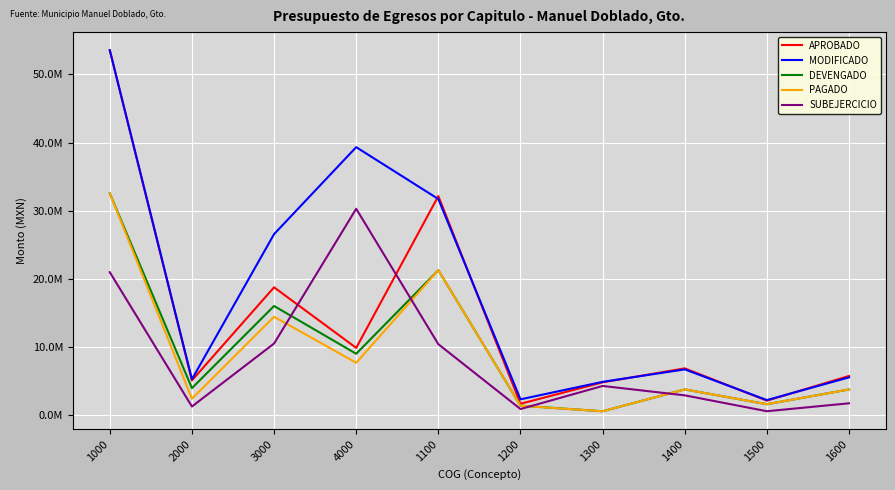

What are all the series names shown in the legend?

APROBADO, MODIFICADO, DEVENGADO, PAGADO, SUBEJERCICIO